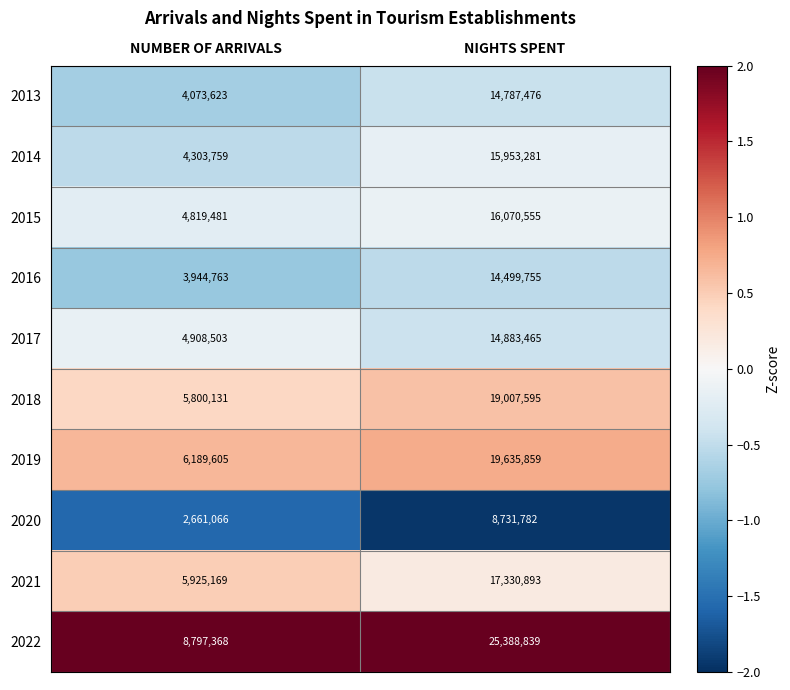

Between NUMBER OF ARRIVALS and NIGHTS SPENT, which series saw the biggest shift?

2022